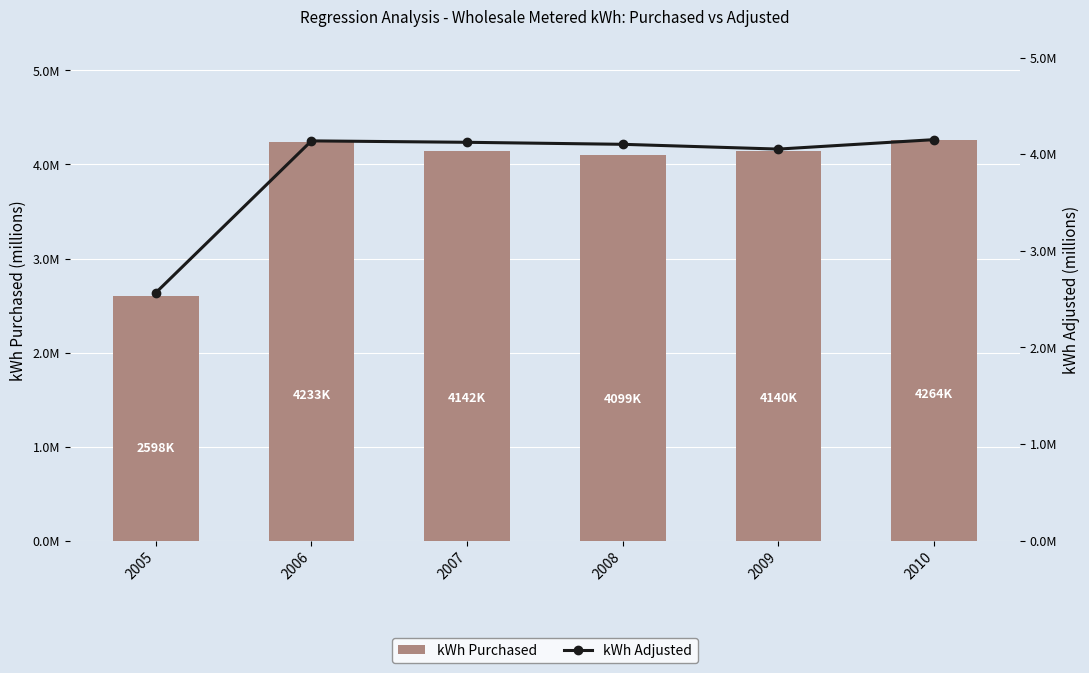

Where is kWh Adjusted nearest to the value 3357993?

2009